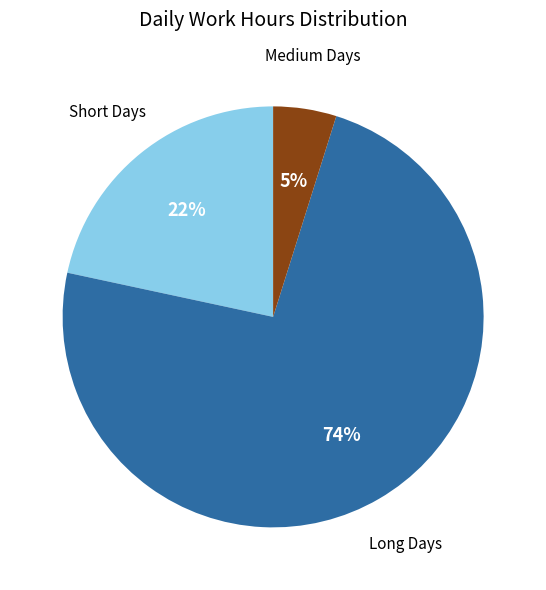

To the nearest percent, what is the average slice percentage?

33%